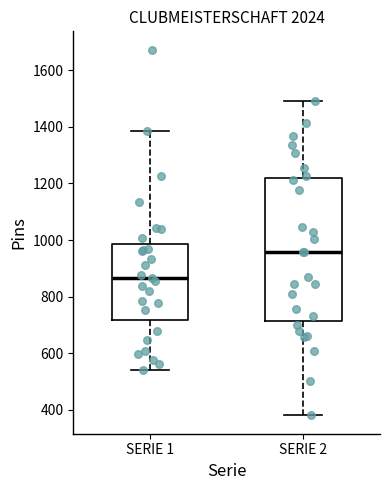

Which box's median line is the highest?

SERIE 2